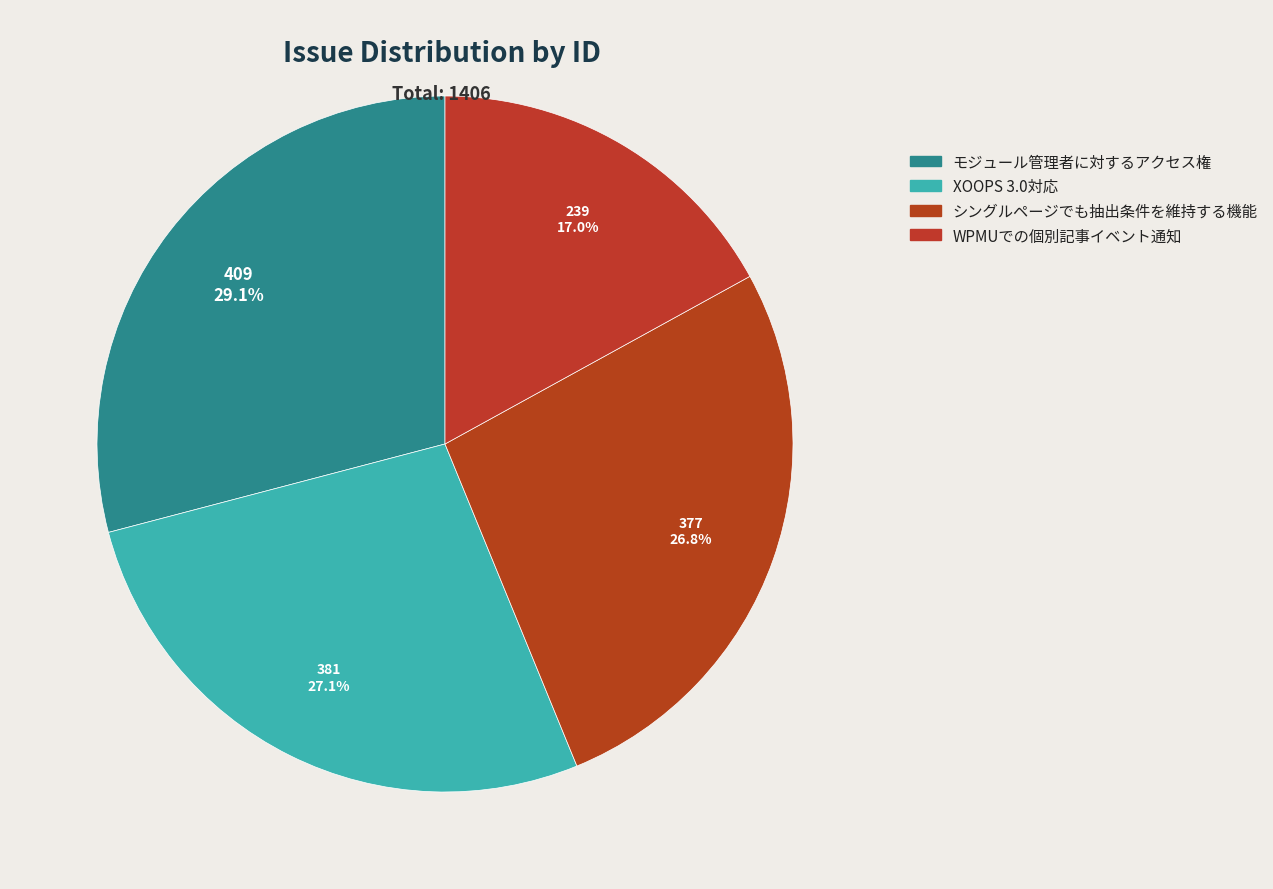

True or false: XOOPS 3.0対応 accounts for 35% of the total.

False